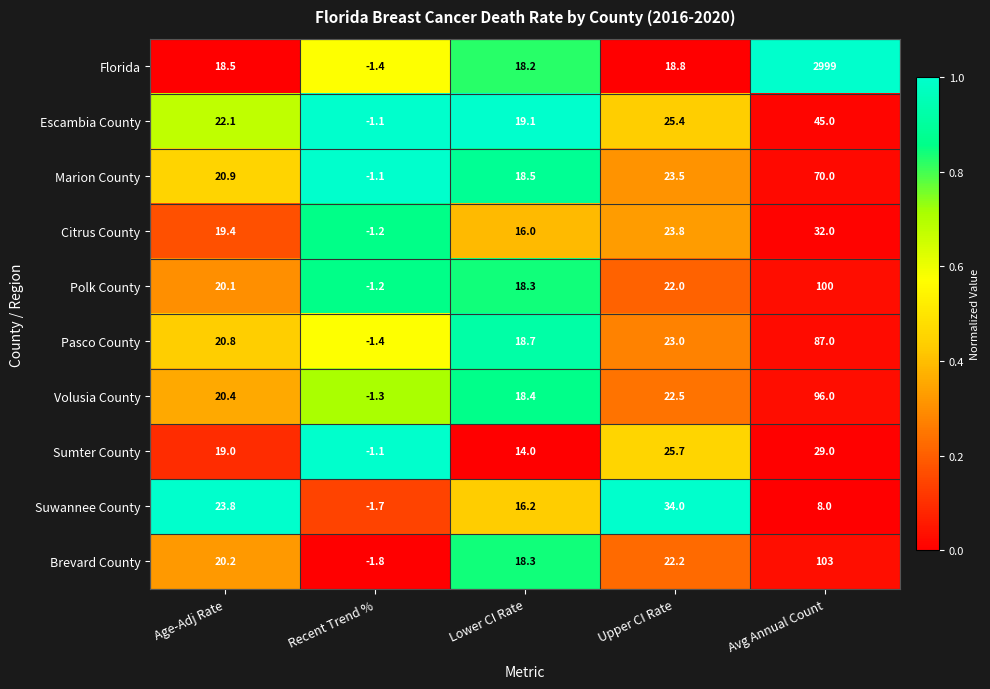

Between Recent Trend % and Upper CI Rate, which series saw the biggest shift?

Suwannee County